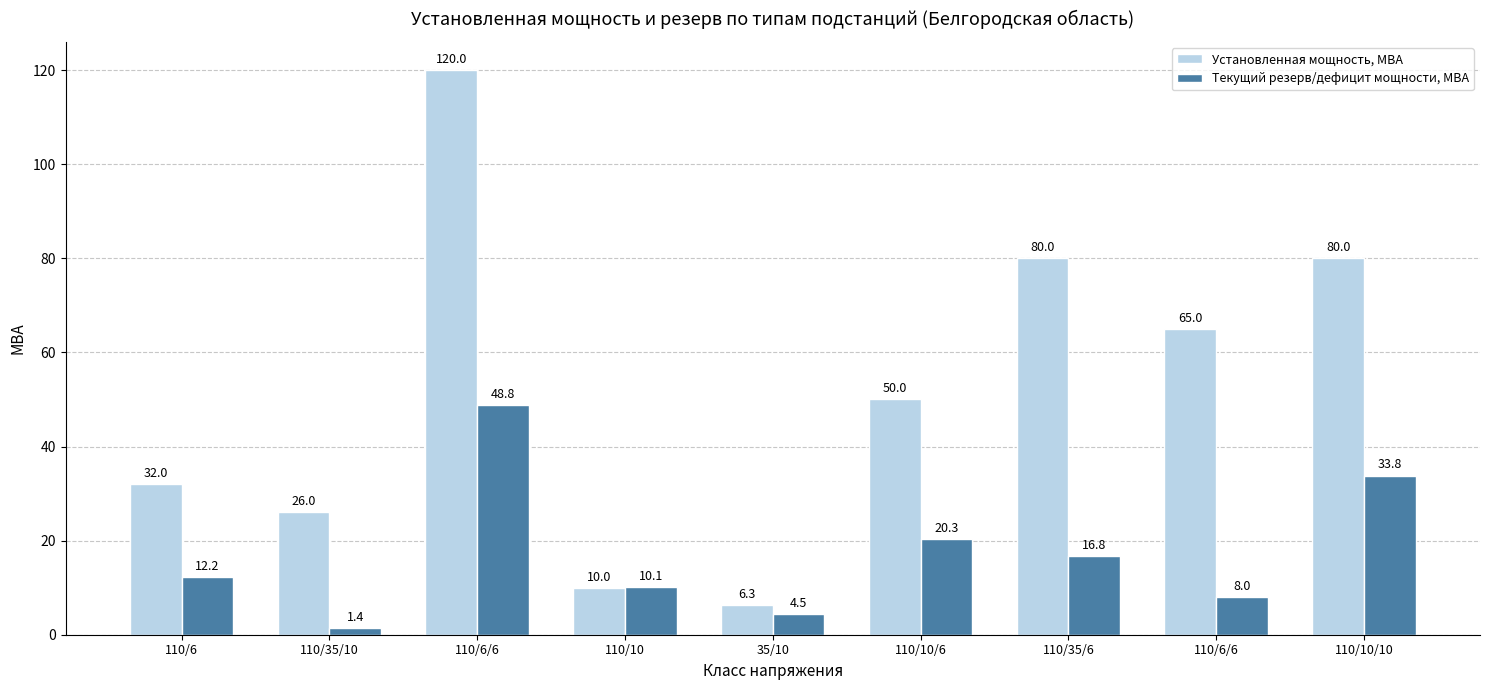

Which has a higher value, 110/6 or 35/10?

110/6